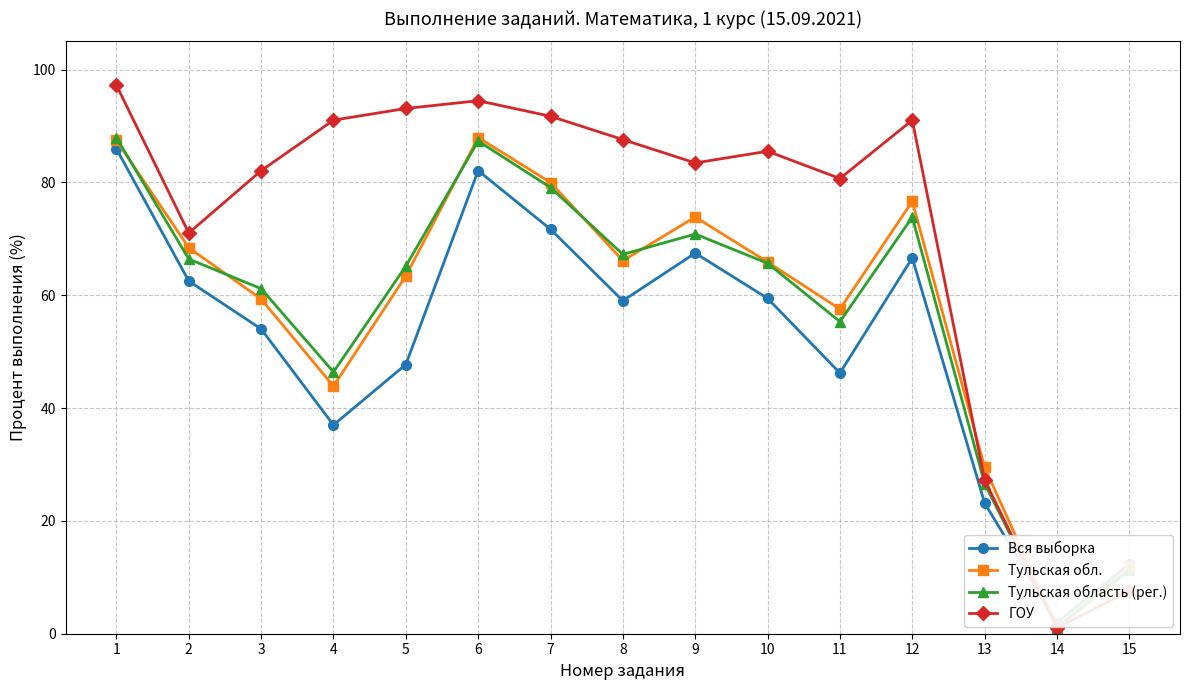

What is the approximate value of Тульская область (рег.) at 14?

1.1